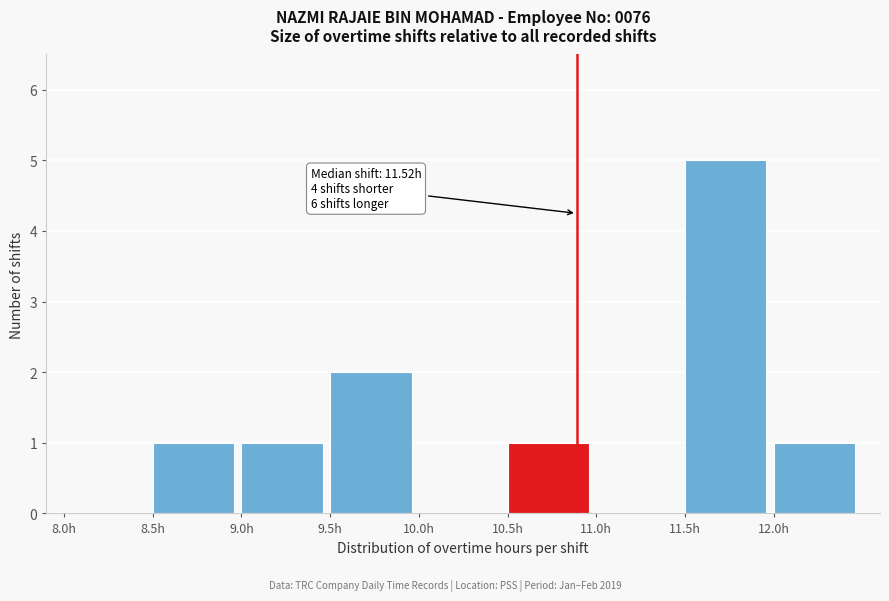

Over which range of the x-axis is the bar tallest?

11.5 to 12.0